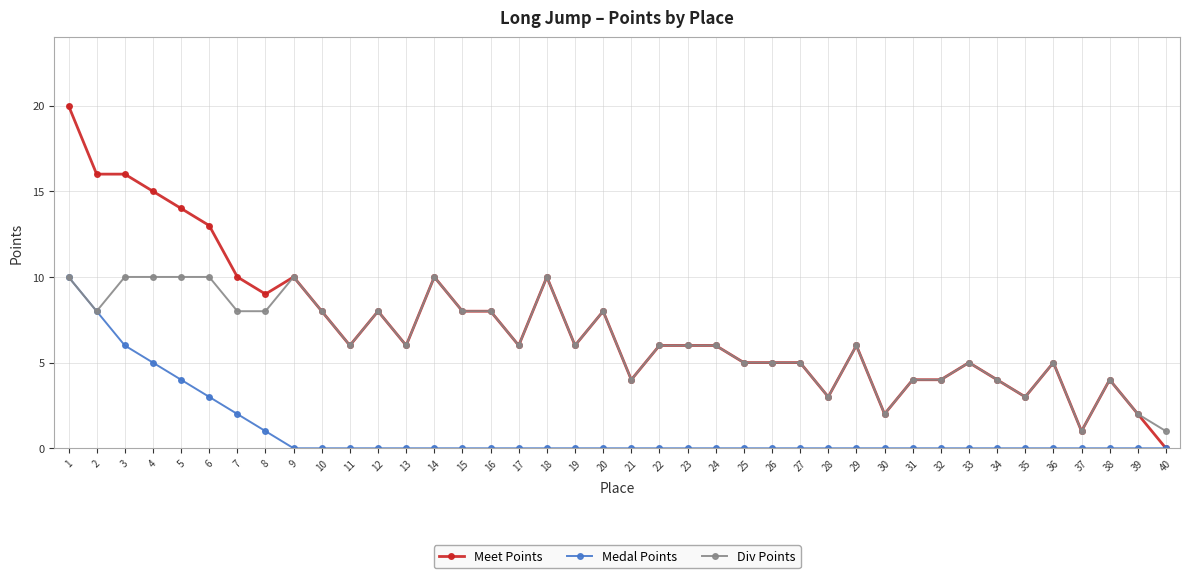

What is the difference between the Div Points values at 15 and 9?

2